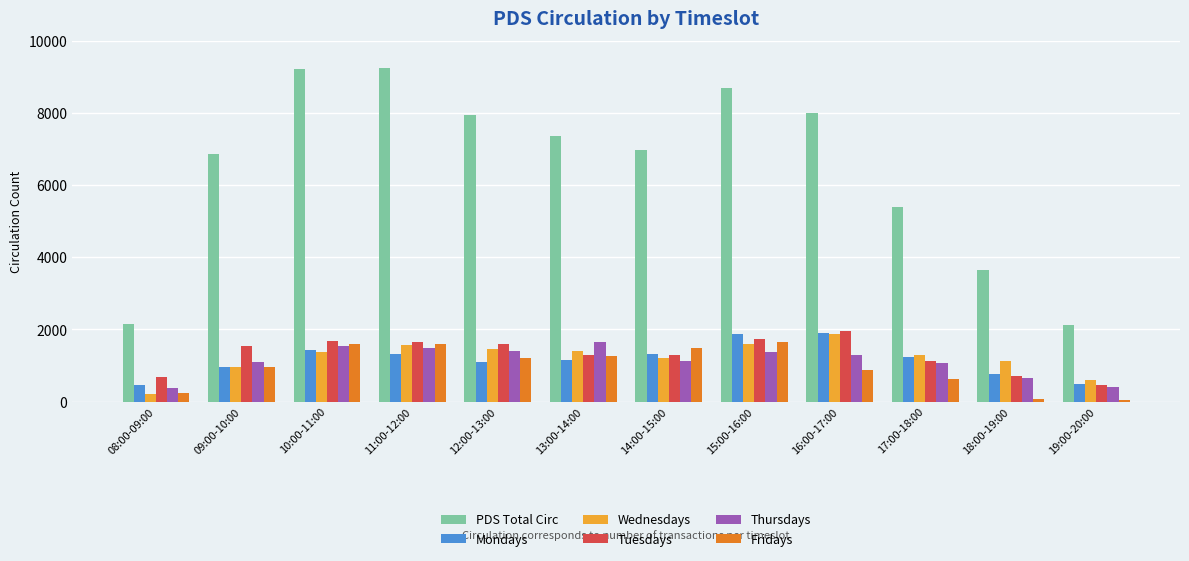

What is the lowest value of the PDS Total Circ series?

2128